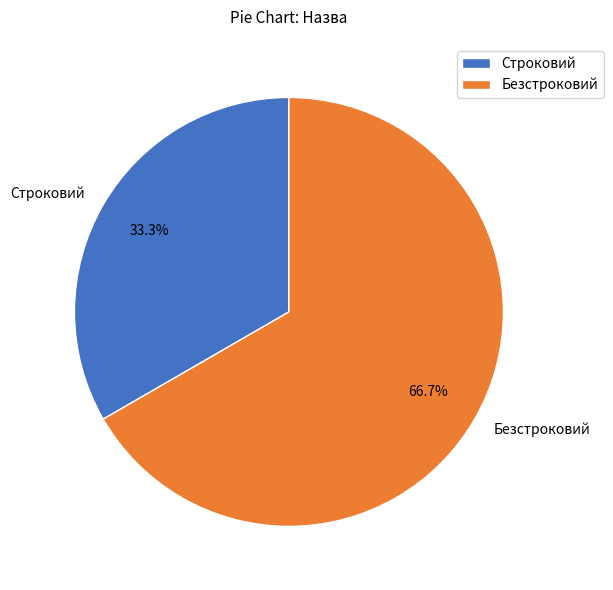

True or false: Безстроковий accounts for 67% of the total.

True